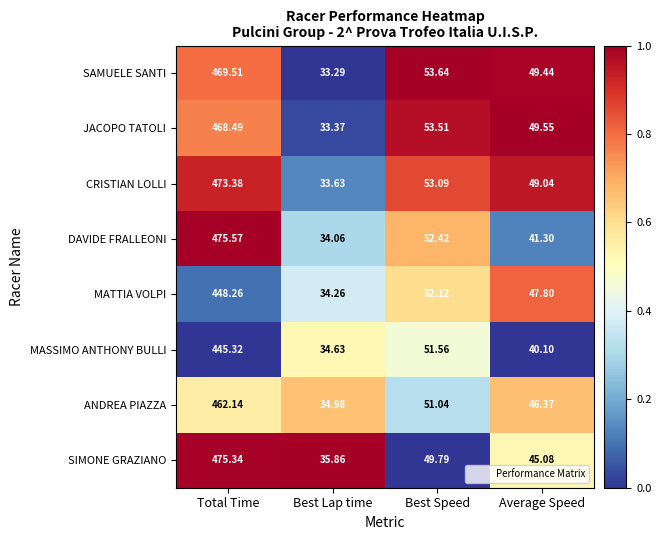

Between Best Lap time and Average Speed, which series saw the biggest shift?

JACOPO TATOLI